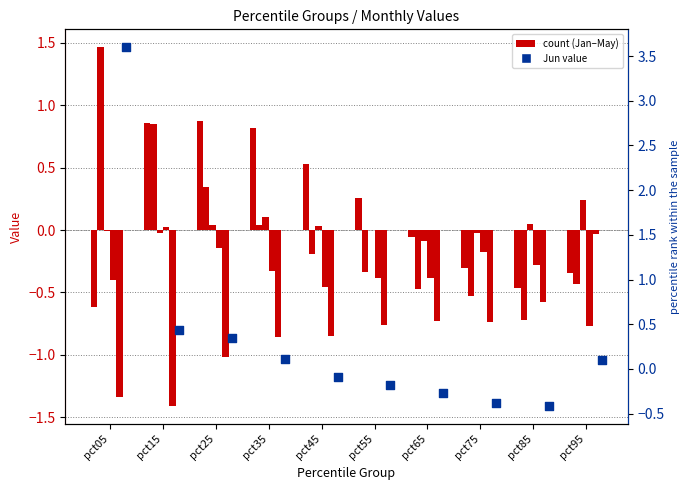

Which series has the largest total across all categories?

Jun